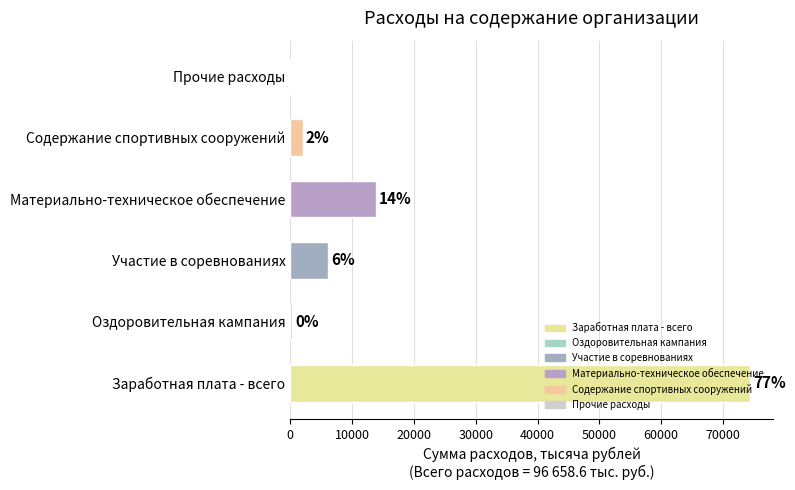

How many bars are there in total?

6